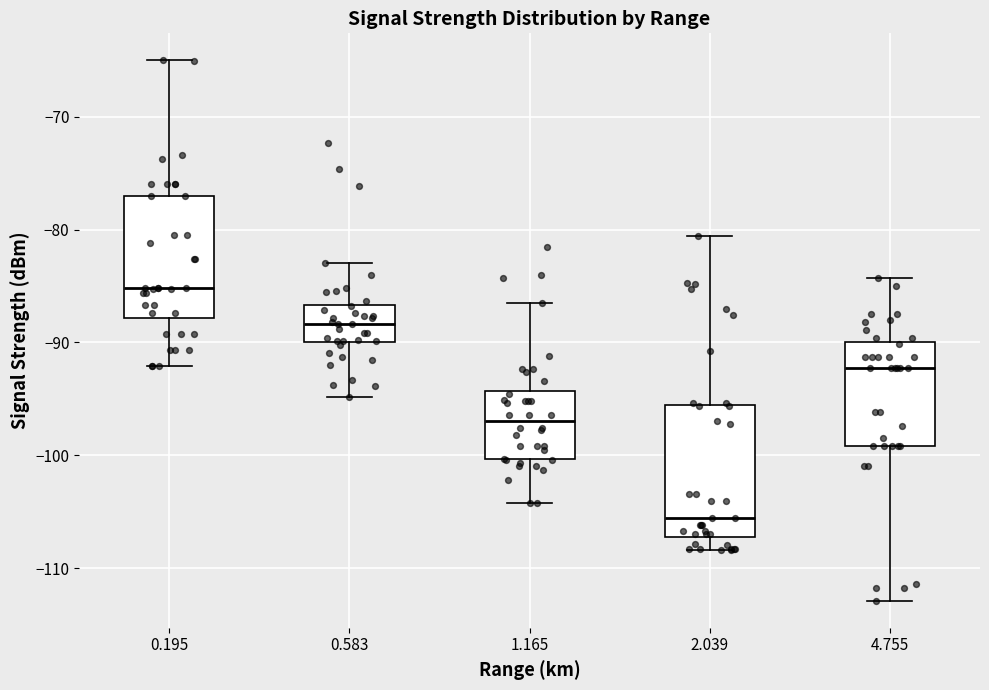

Reading left to right, transcribe this box plot: for each box, give where its median line is, the range the box spans, and where its two whiskers end, as read against the y-axis. The values are not printed on the chart, so give them approximately, as read against the axis.

0.195: median -85, box -88 to -77, whiskers -92 to -65
0.583: median -88, box -90 to -87, whiskers -95 to -83
1.165: median -97, box -100 to -94, whiskers -104 to -86
2.039: median -106, box -107 to -96, whiskers -108 to -81
4.755: median -92, box -99 to -90, whiskers -113 to -84